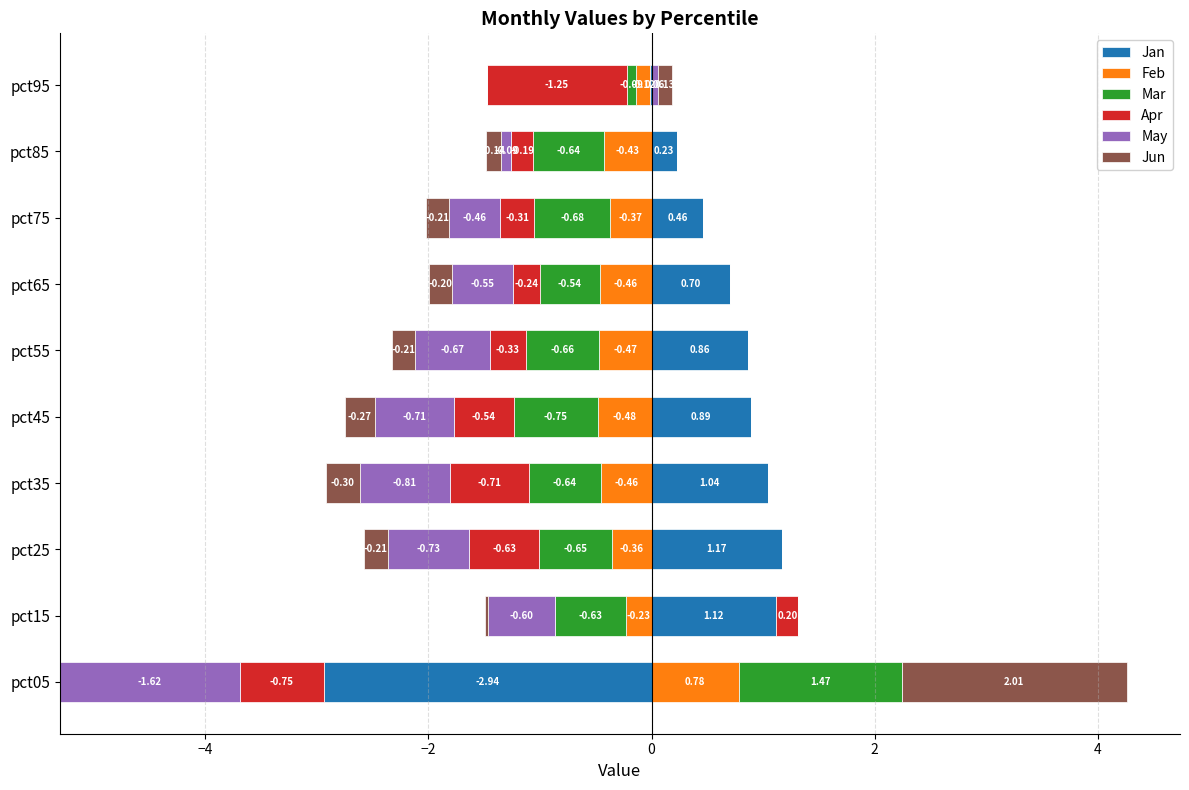

How many groups of bars are there?

10